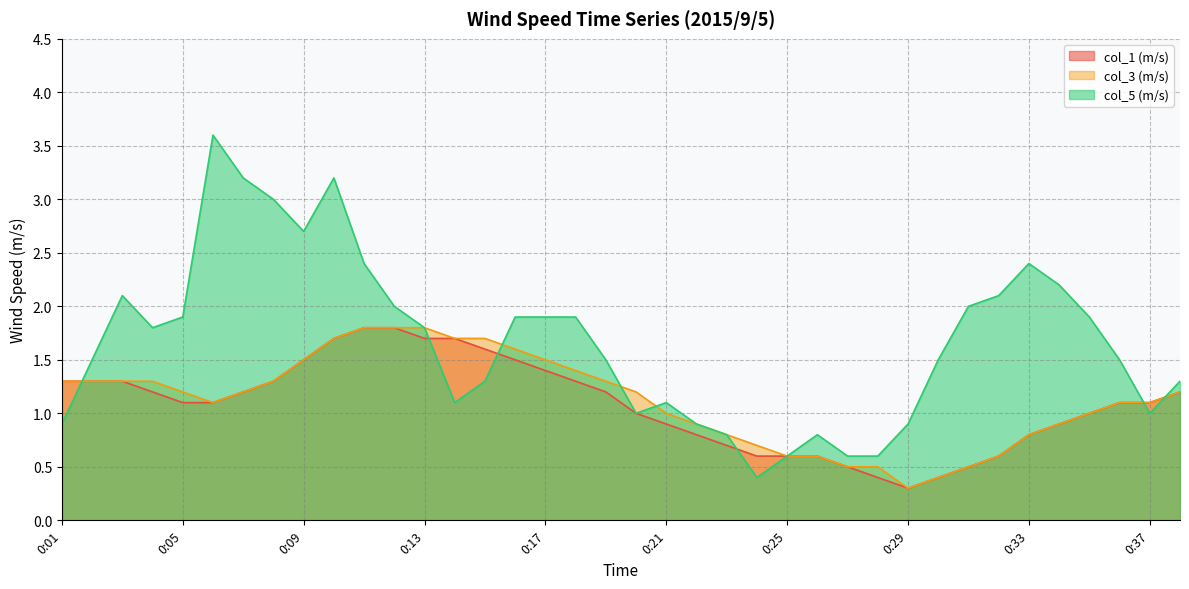

True or false: col_3 (m/s) and col_5 (m/s) intersect in this chart.

True